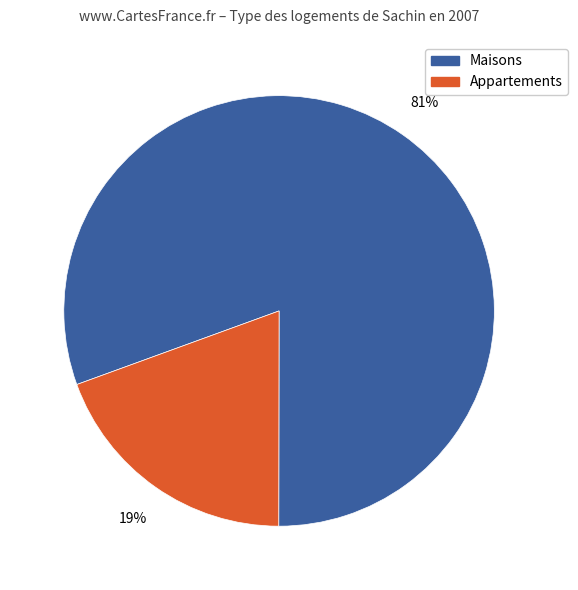

Is there any slice that represents more than half of the pie?

Yes